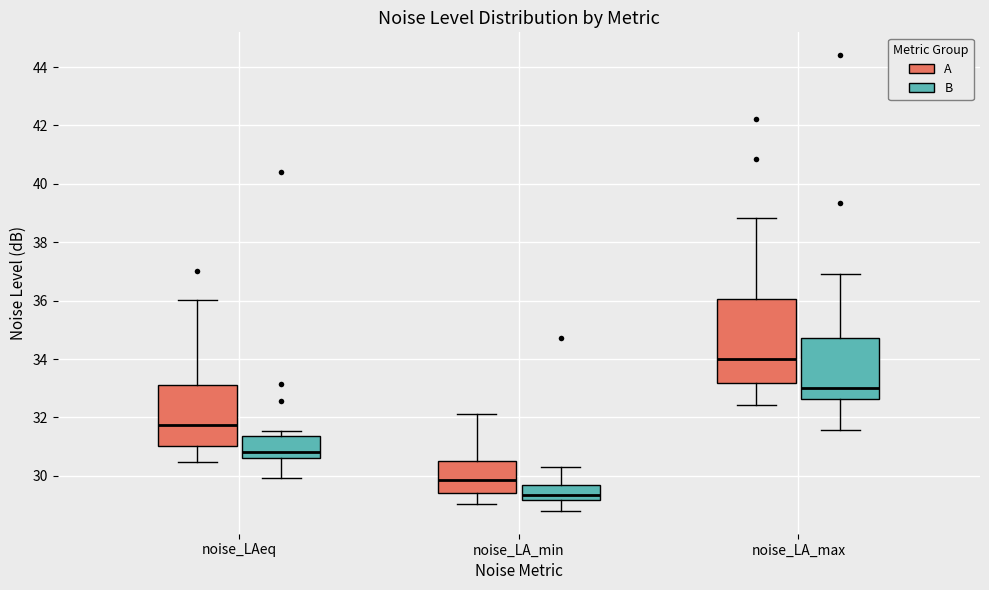

Which box is the tallest, from its lower edge to its upper edge?

noise_LA_max (A)